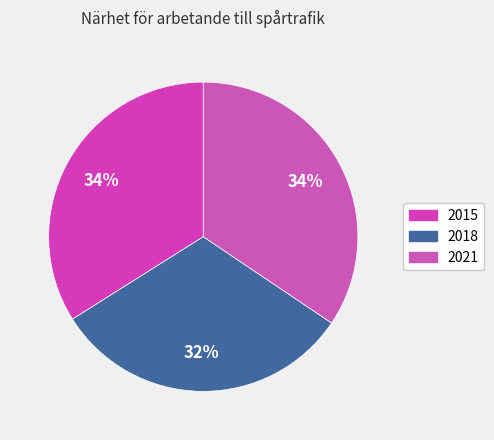

To the nearest percent, what percentage of the pie is 2021?

34%